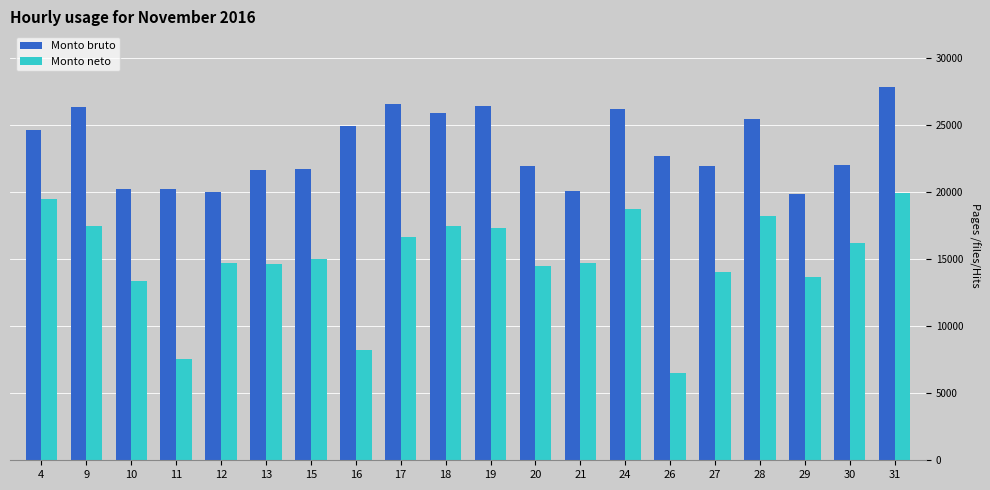

List the series in order of their overall mean, lowest first.

Monto neto, Monto bruto